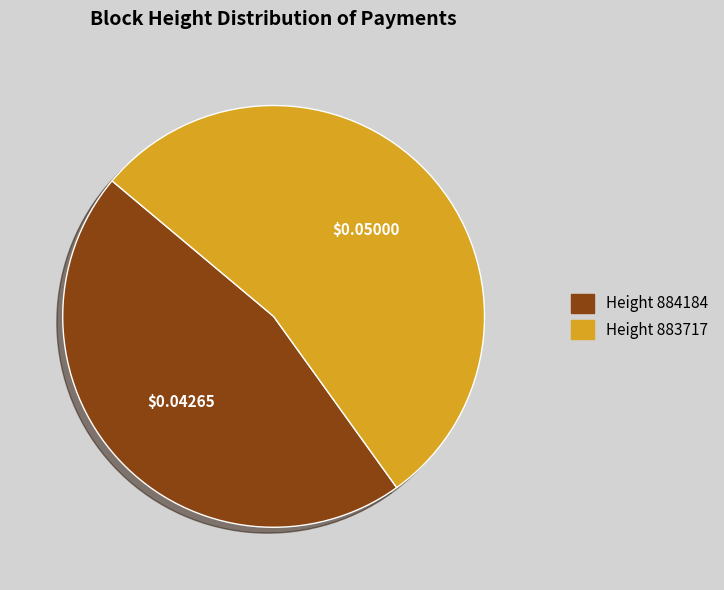

Is there any slice that represents more than half of the pie?

Yes